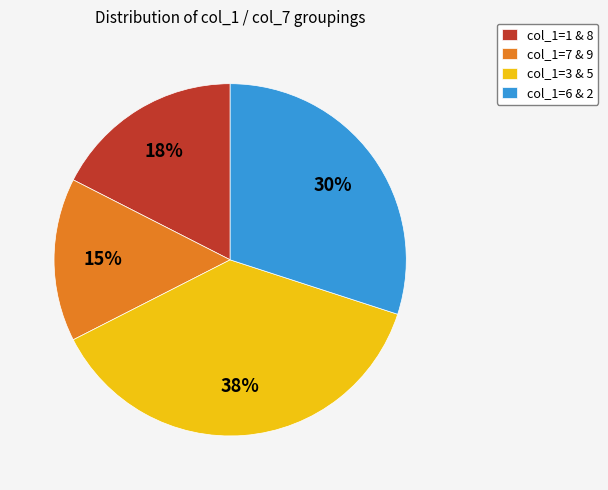

Which slice is the smallest?

col_1=7 & 9